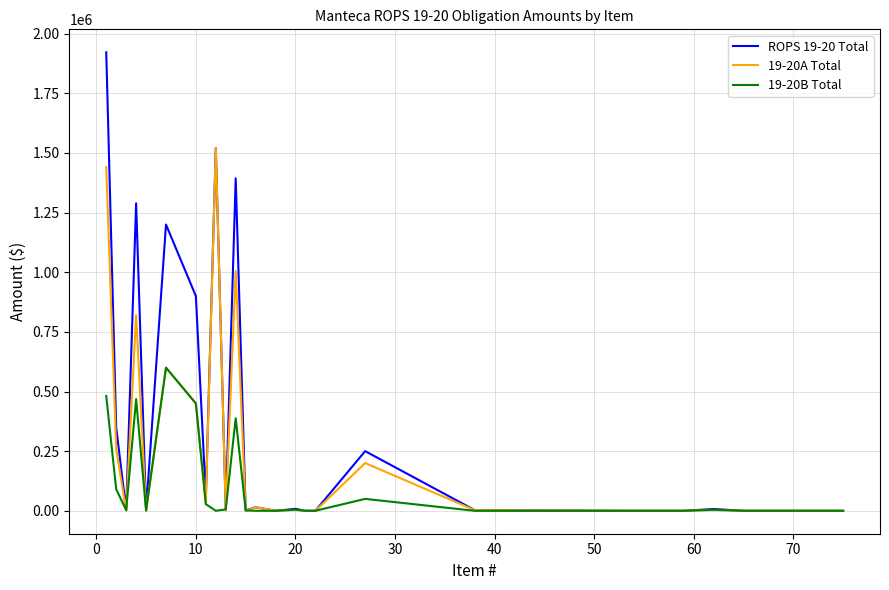

Count the number of categories in the chart.

35